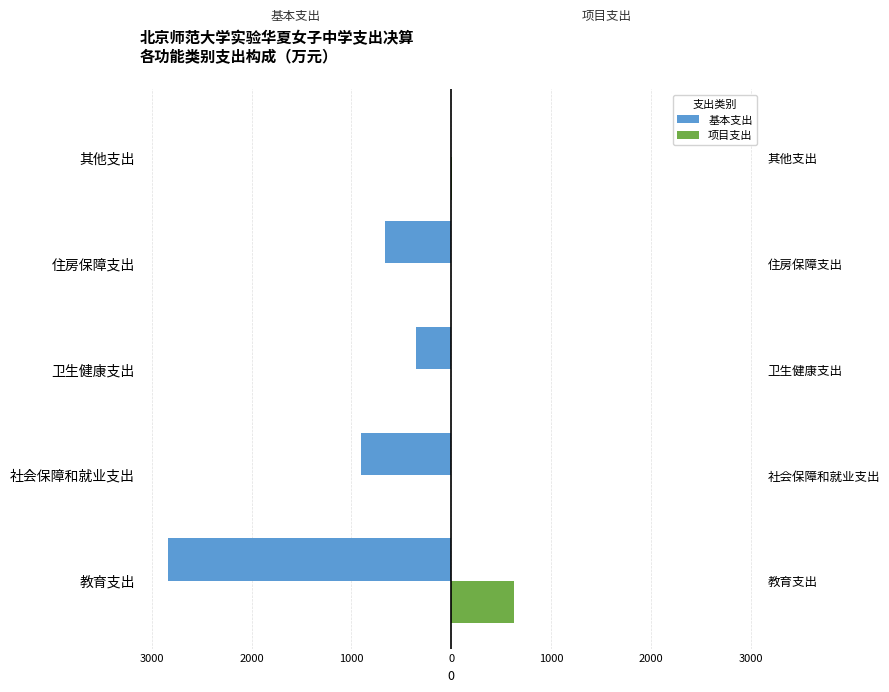

The 基本支出 series shows -194.1 at 卫生健康支出. True or false?

False